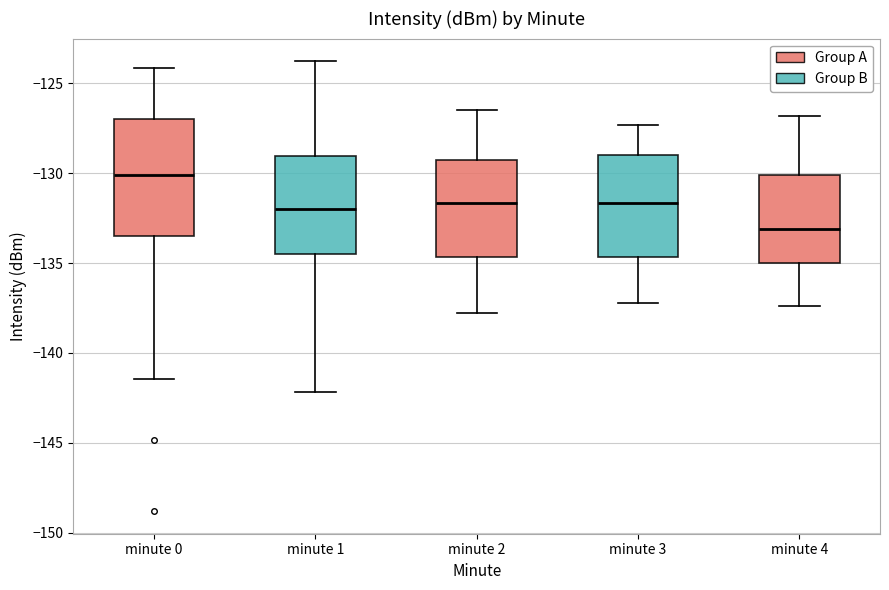

Which box is the tallest, from its lower edge to its upper edge?

minute 0